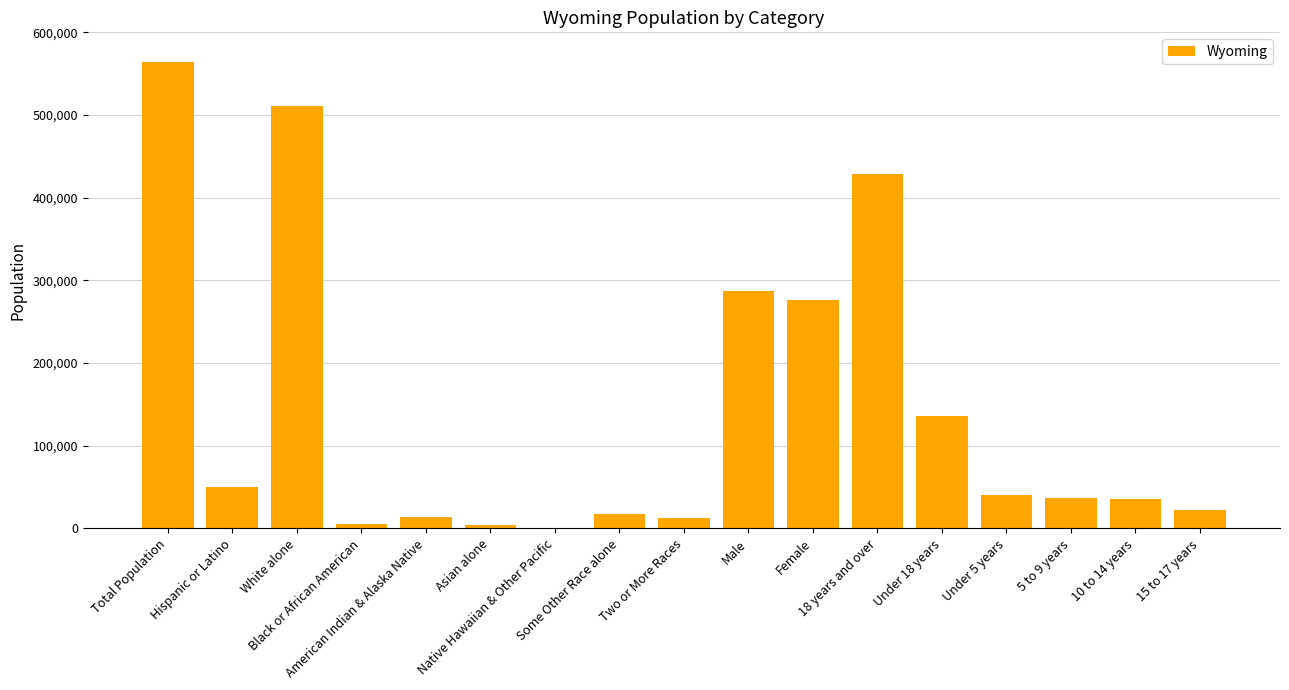

What is the sum of all values?

2440137